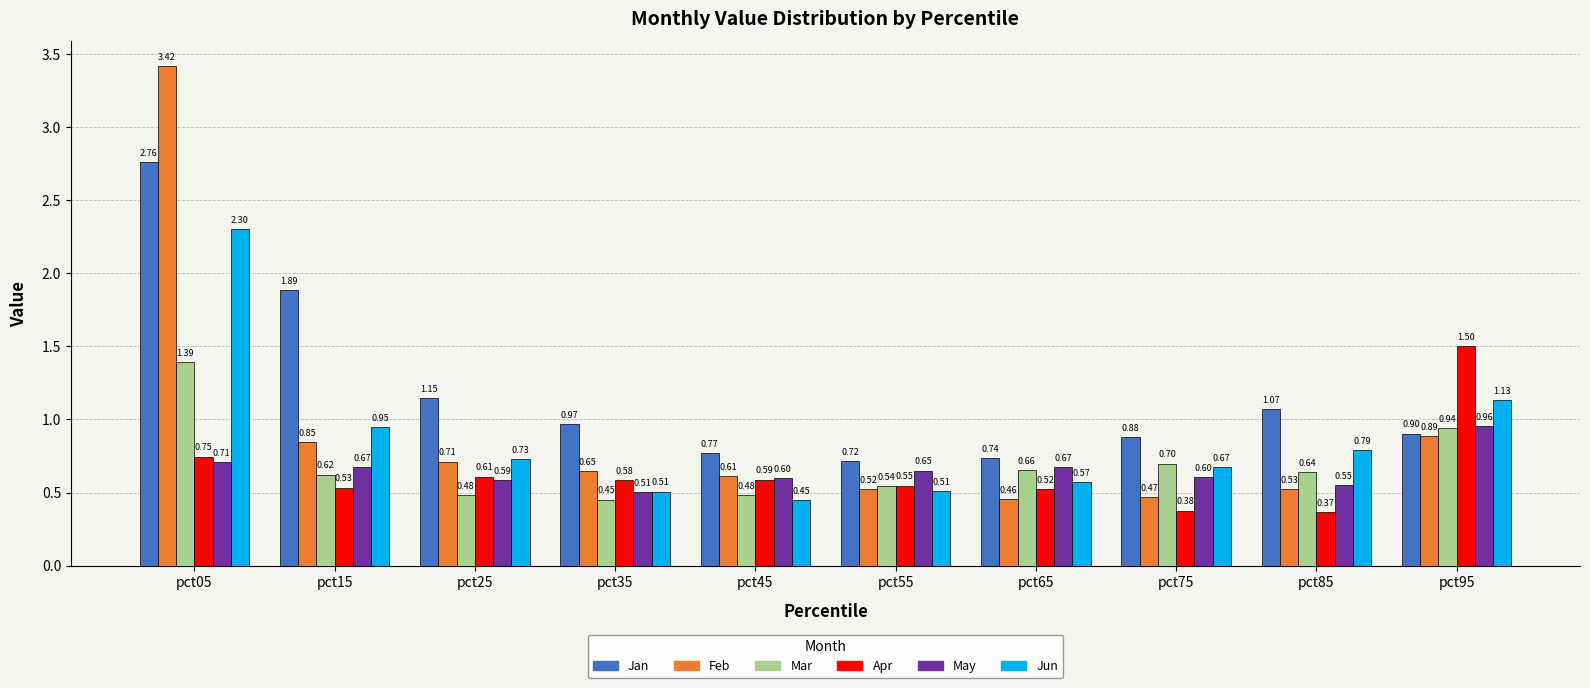

At which label does Mar reach its minimum?

pct35